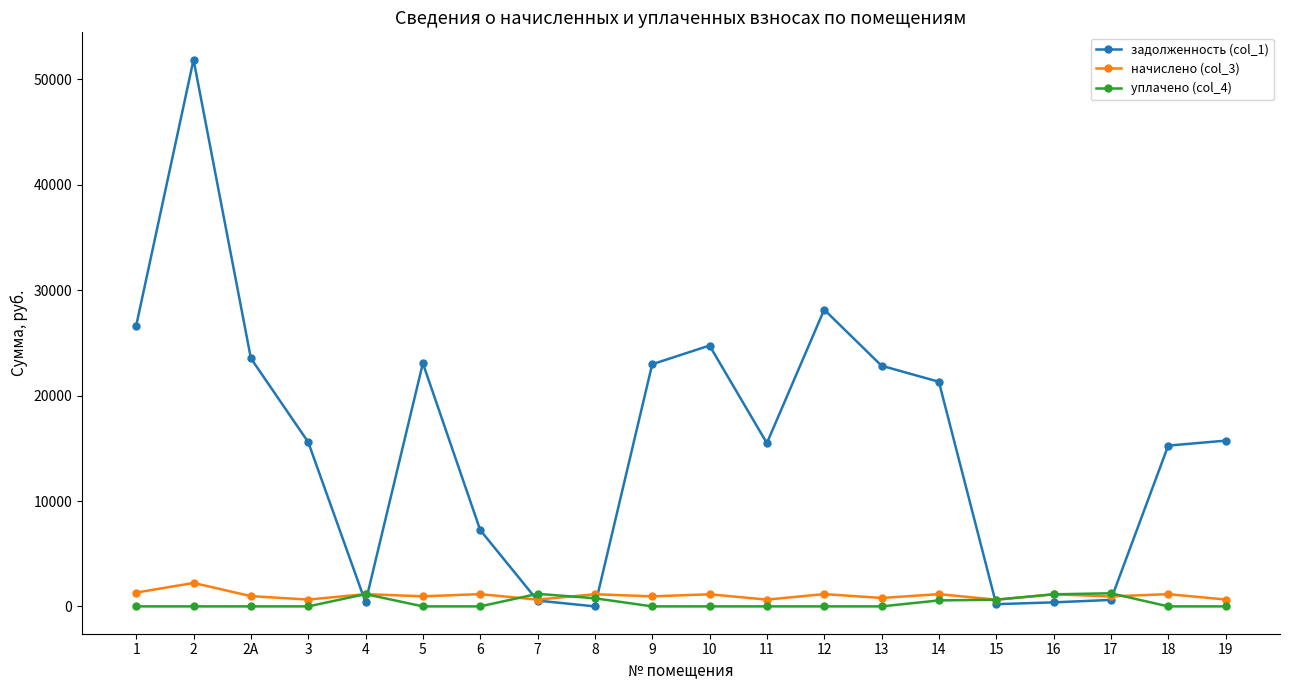

Which series has the widest spread of values?

задолженность (col_1)